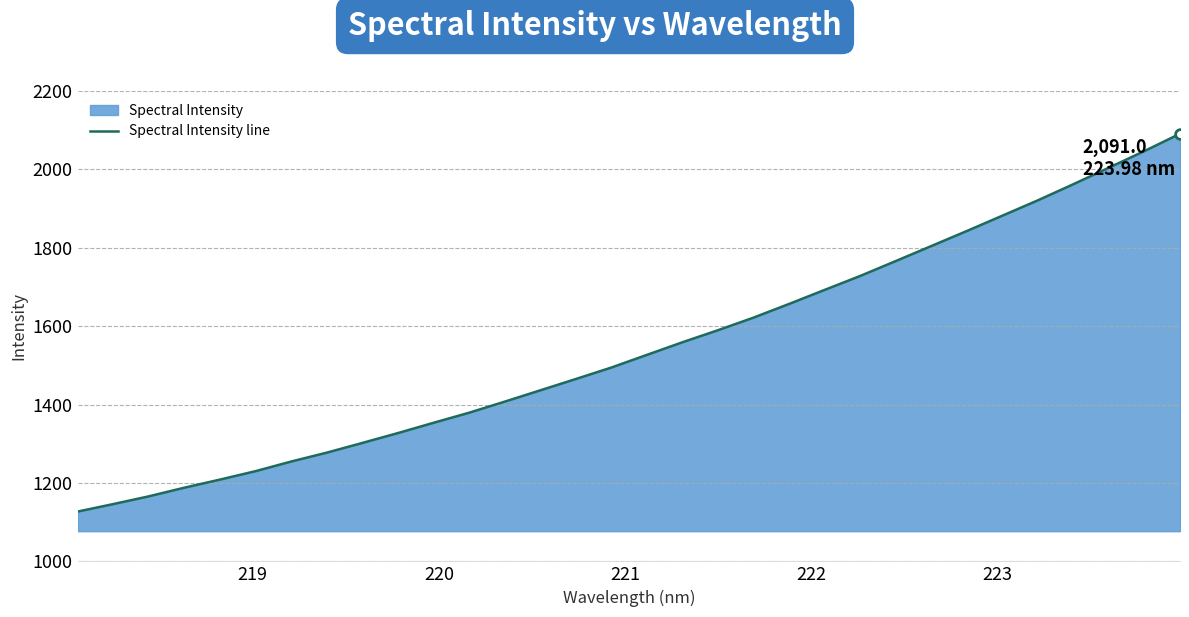

What is the difference between the second highest and second lowest values?

900.8